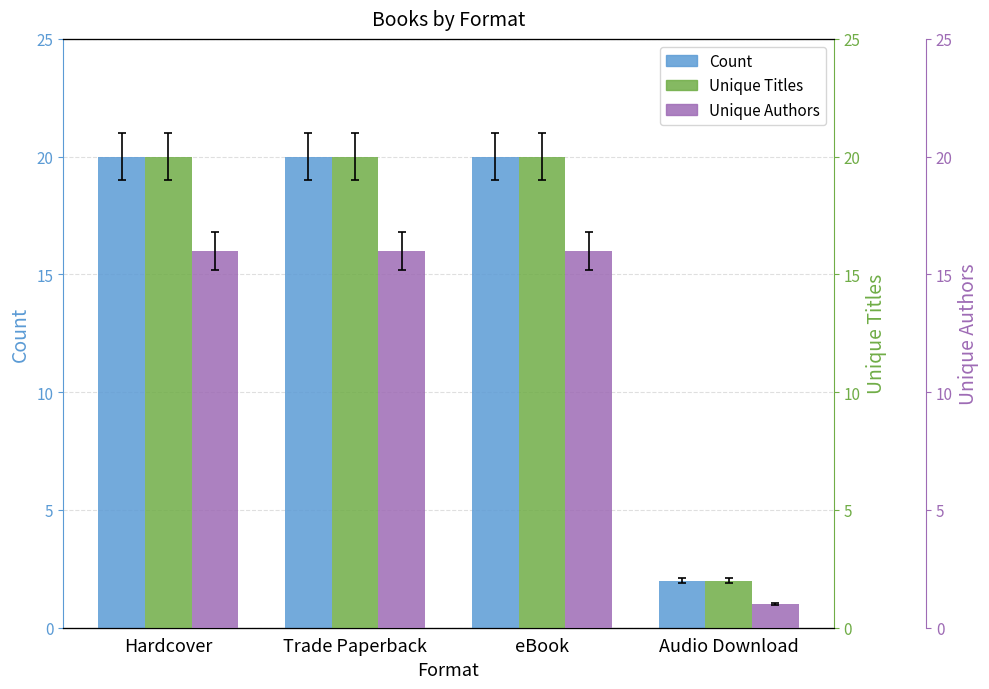

At which category is the sum across all series the highest?

Hardcover